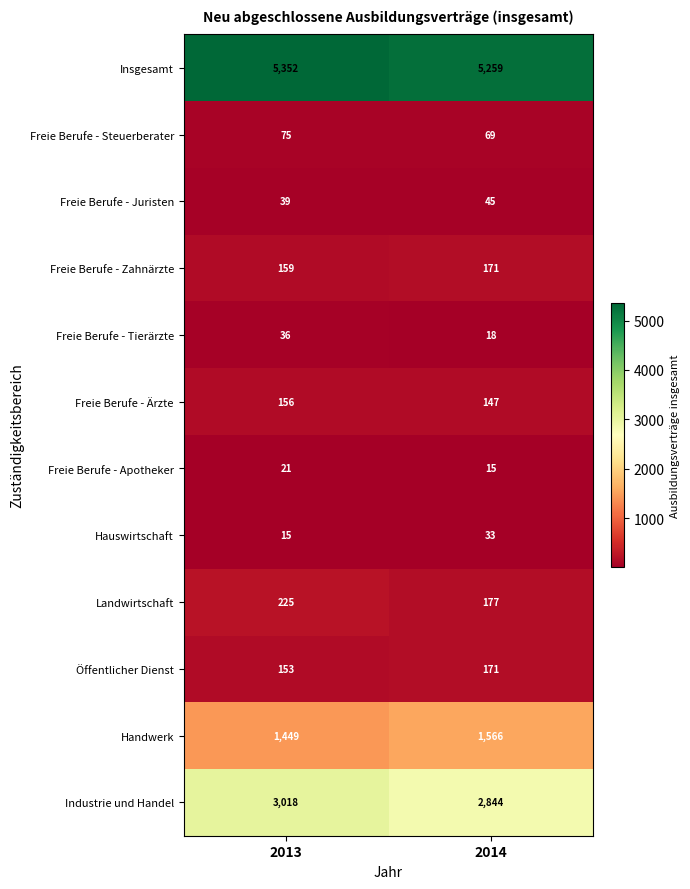

What is the spread (max minus min) of values at 2014?

5244